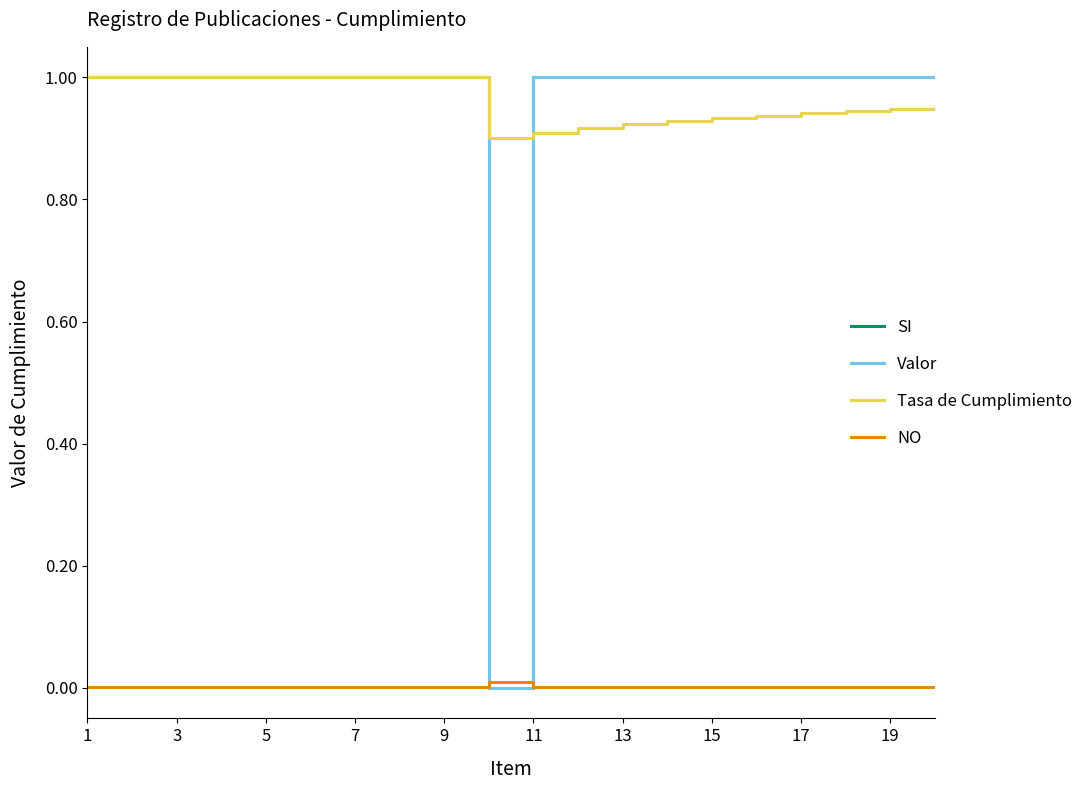

After their last crossing, which series has the higher values: SI or Tasa de Cumplimiento?

SI